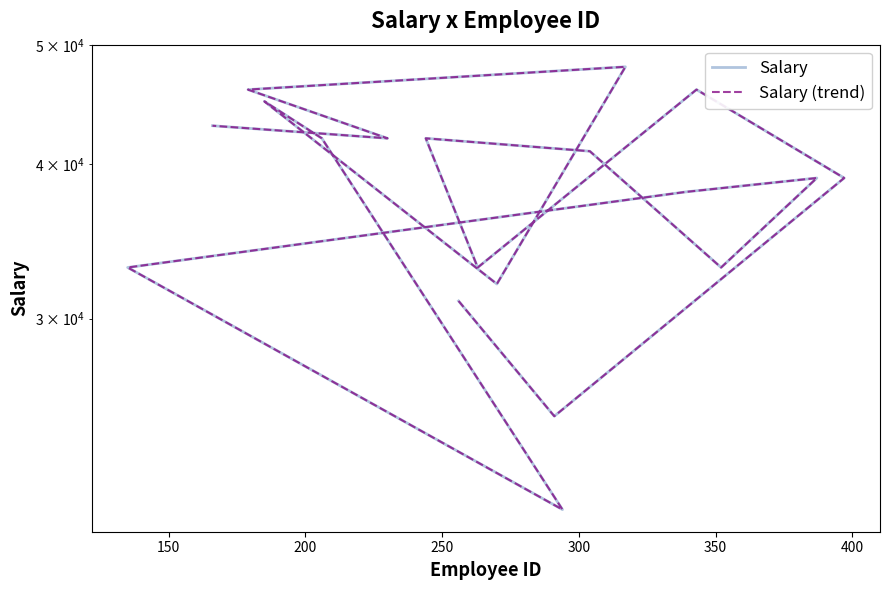

True or false: Salary (trend) and Salary cross at least once.

False